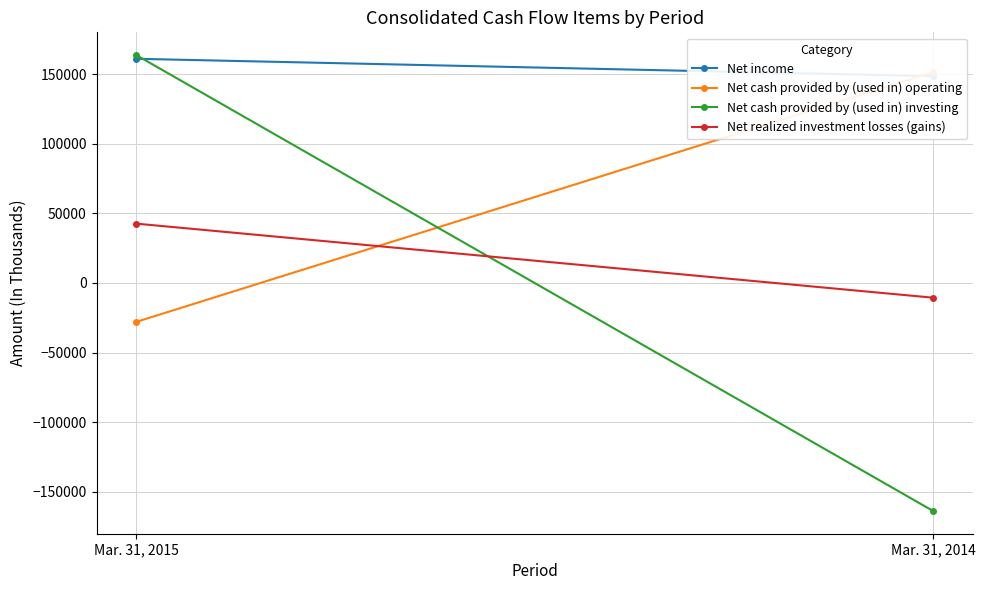

Which series has the largest range (max minus min)?

Net cash provided by (used in) investing